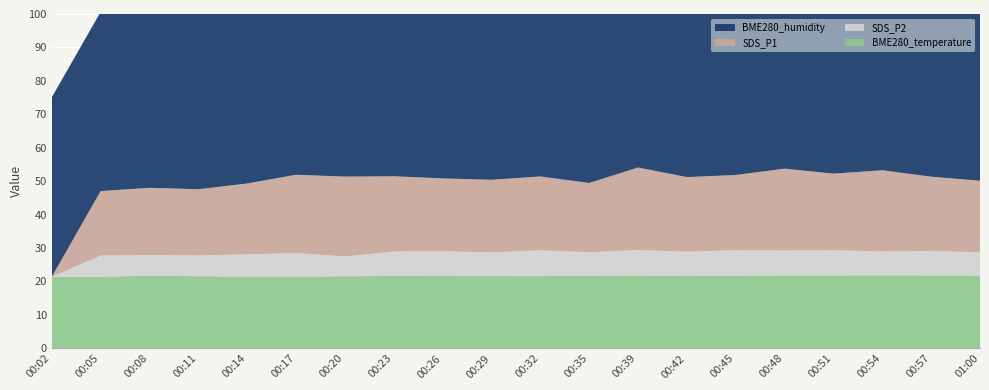

Reading left to right, what are all the values shown in this chart?

BME280_humidity: 00:02=53.7	00:05=53.6	00:08=53.0	00:11=53.1	00:14=53.4	00:17=53.5	00:20=53.4	00:23=53.2	00:26=53.4	00:29=53.4	00:32=53.6	00:35=53.4	00:39=53.5	00:42=53.7	00:45=53.5	00:48=53.4	00:51=53.5	00:54=53.6	00:57=53.8	01:00=53.9
SDS_P1: 00:02=0.0	00:05=19.3	00:08=20.1	00:11=19.8	00:14=21.2	00:17=23.4	00:20=23.9	00:23=22.5	00:26=21.8	00:29=21.7	00:32=22.1	00:35=20.7	00:39=24.7	00:42=22.3	00:45=22.5	00:48=24.5	00:51=22.9	00:54=24.3	00:57=22.2	01:00=21.4
SDS_P2: 00:02=0.0	00:05=6.3	00:08=6.2	00:11=6.2	00:14=6.6	00:17=7.0	00:20=5.9	00:23=7.3	00:26=7.4	00:29=7.1	00:32=7.7	00:35=7.0	00:39=7.6	00:42=7.3	00:45=7.6	00:48=7.4	00:51=7.5	00:54=7.1	00:57=7.3	01:00=6.9
BME280_temperature: 00:02=21.4	00:05=21.4	00:08=21.7	00:11=21.6	00:14=21.5	00:17=21.5	00:20=21.6	00:23=21.7	00:26=21.6	00:29=21.6	00:32=21.6	00:35=21.8	00:39=21.8	00:42=21.6	00:45=21.8	00:48=21.9	00:51=21.9	00:54=21.9	00:57=21.9	01:00=21.8